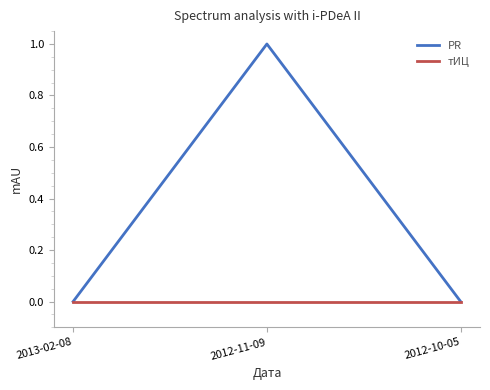

Which series has the largest total across all categories?

PR